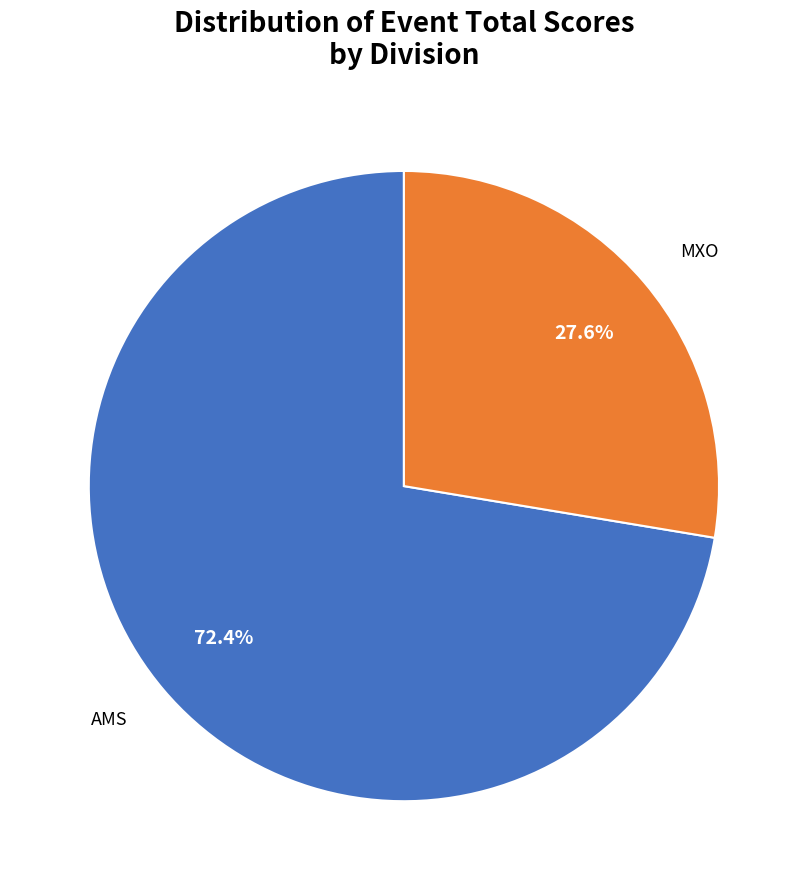

Is there any slice that represents more than half of the pie?

Yes